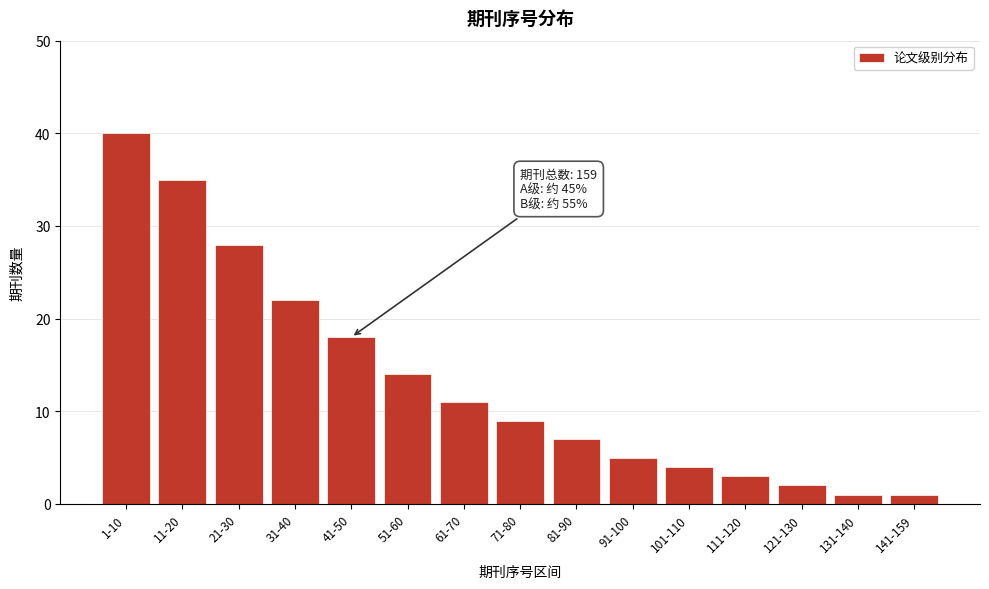

Reading left to right, transcribe all the data shown in this chart.

40	35	28	22	18	14	11	9	7	5	4	3	2	1	1